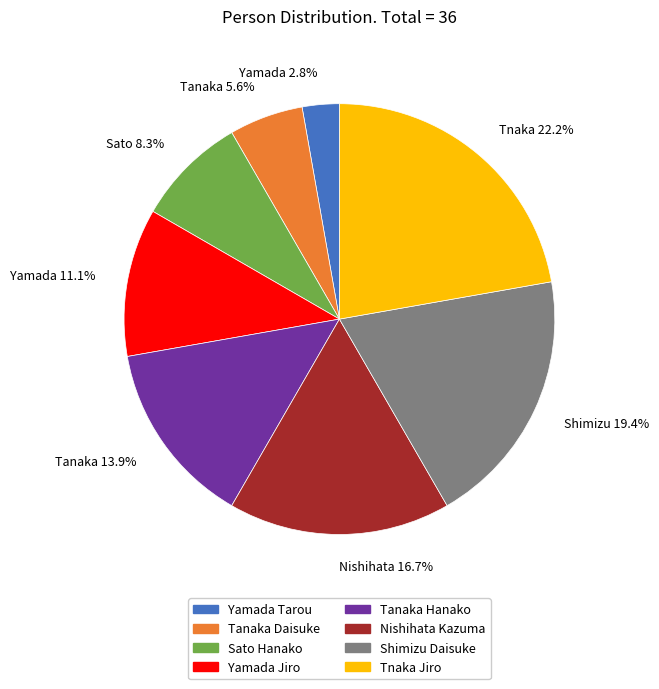

Does Yamada Tarou represent more than half of the total?

No